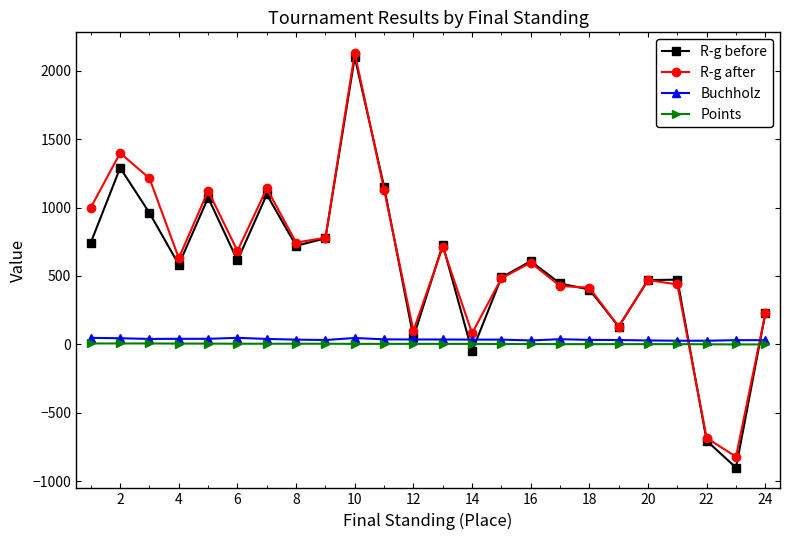

Which series has the widest spread of values?

R-g before